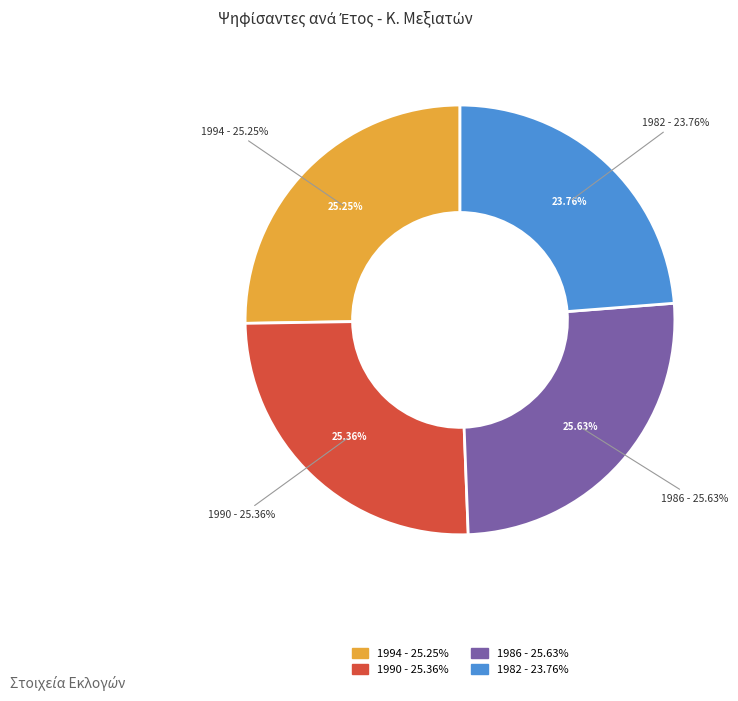

Is 1986 the majority of the pie?

No